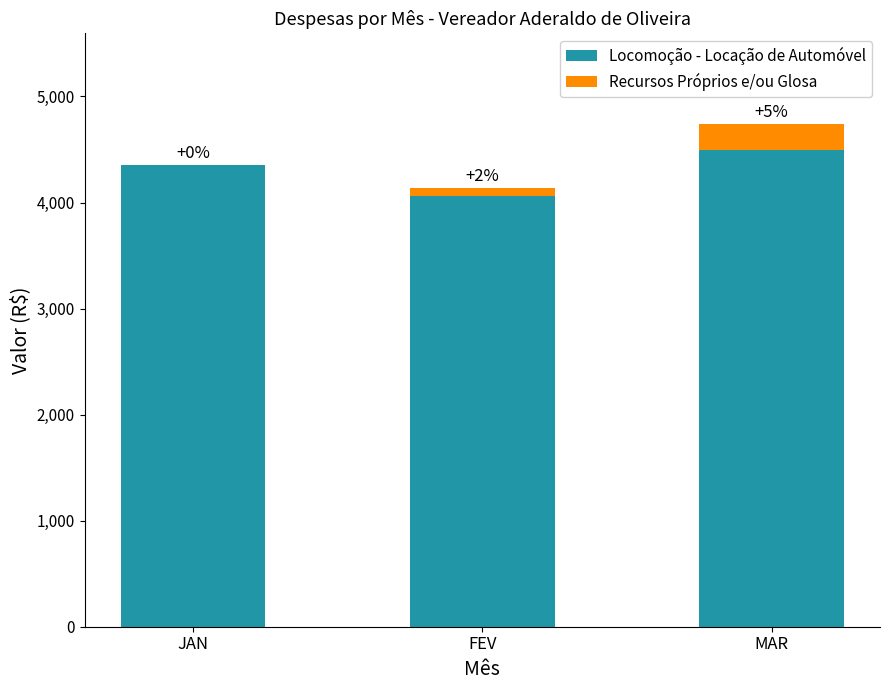

Are the bars horizontal?

No